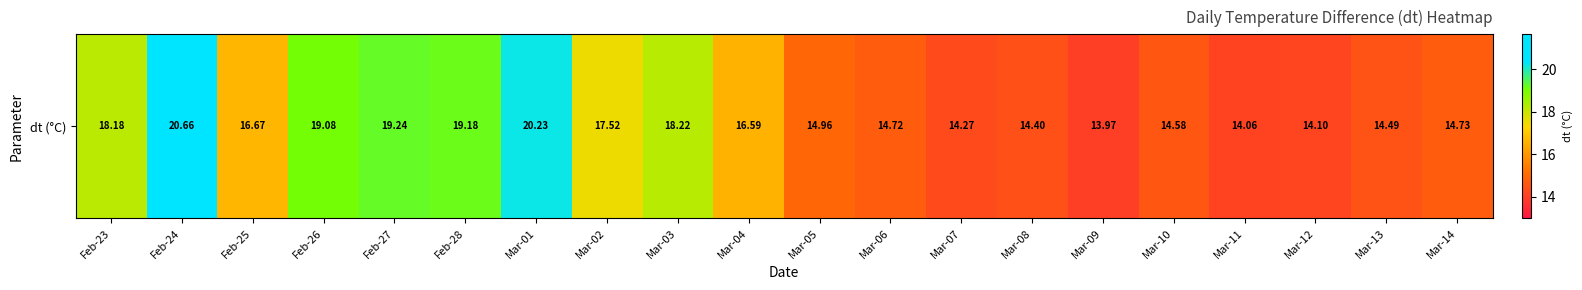

How many series are shown in this chart?

1